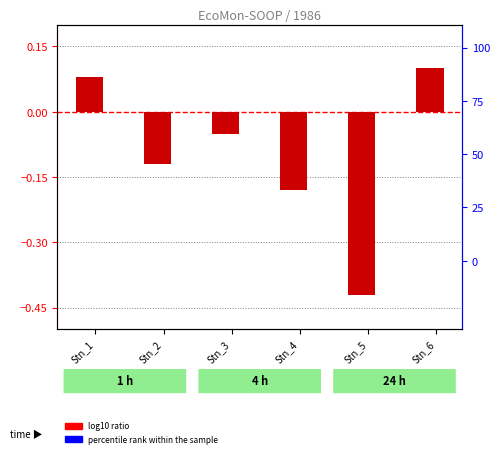

Which series has the largest Y range (max minus min)?

log10 ratio